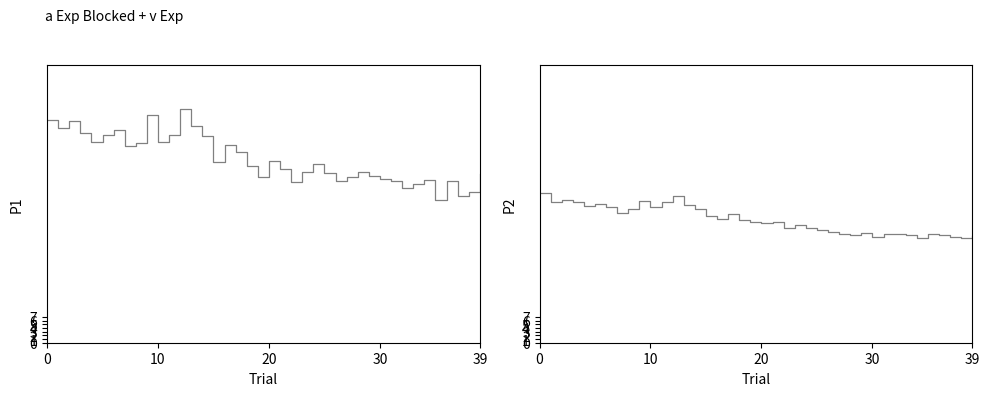

Rank the series at 36 from lowest to highest value.

P2, P1